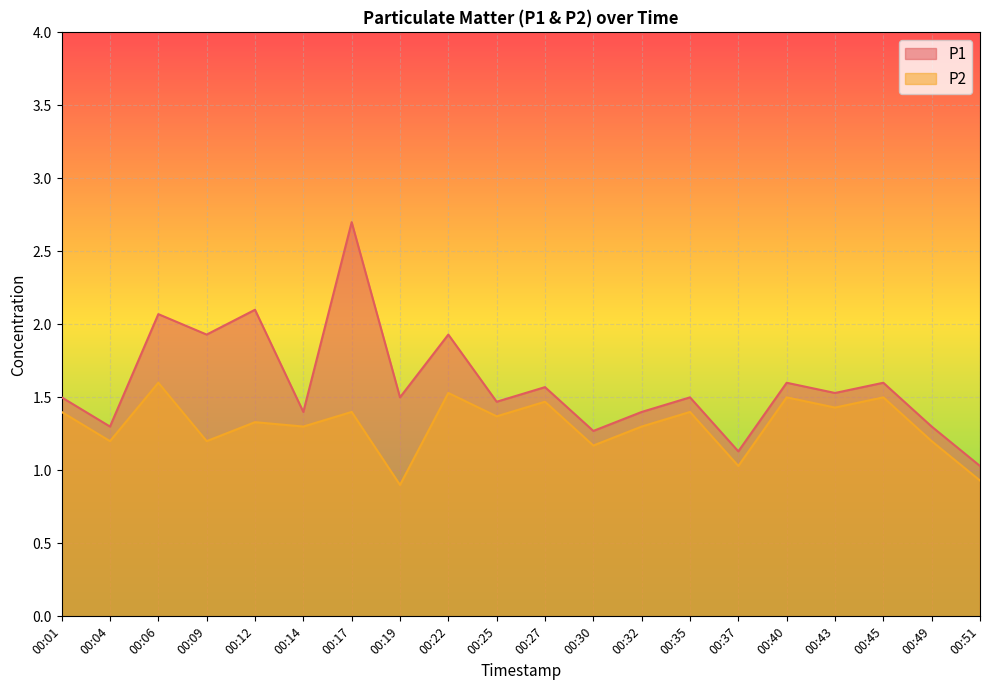

What is the value of the P2 point at the 12th from the left?

1.2